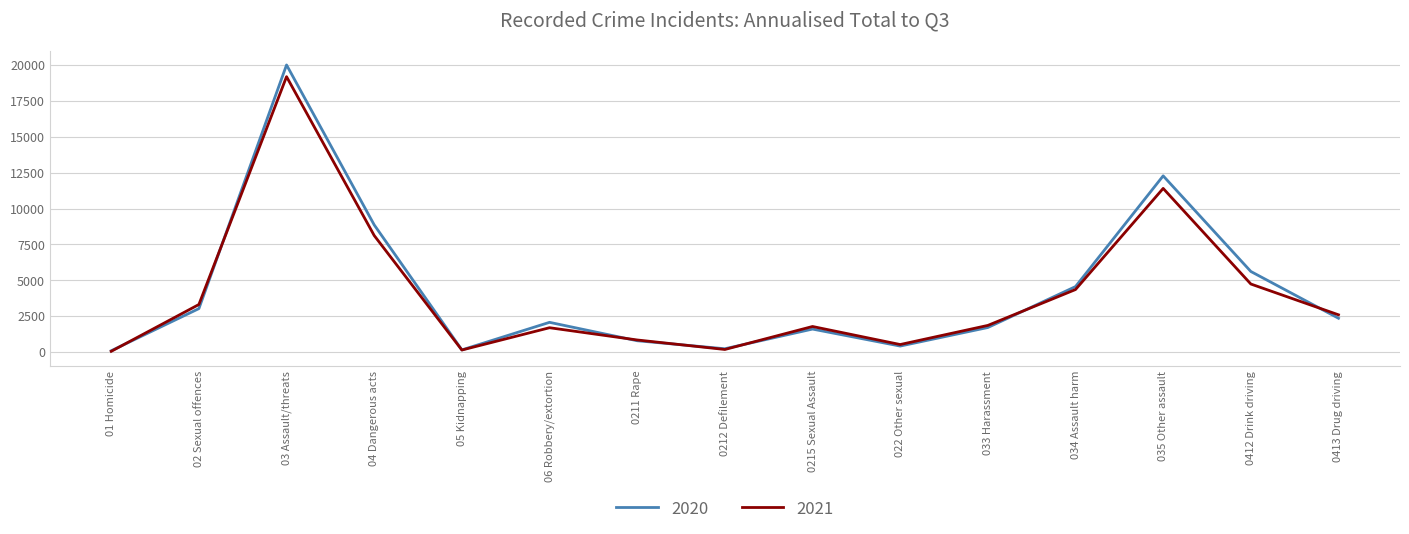

The value of 2021 at 035 Other assault is 2622. True or false?

False